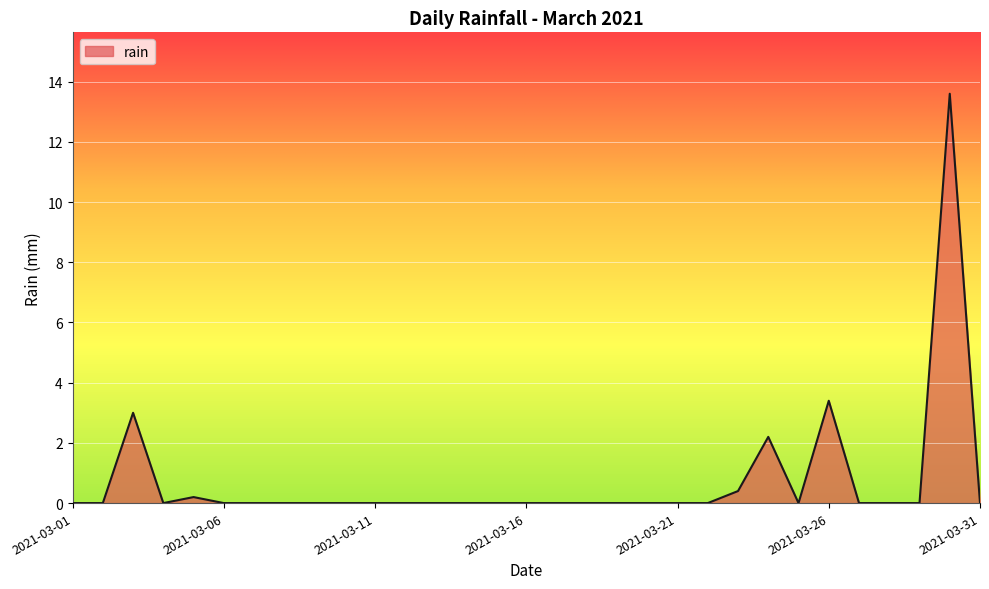

What is the maximum value shown in the chart?

13.6